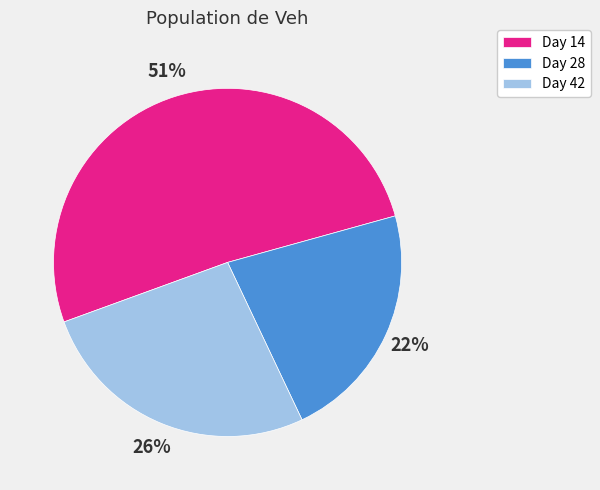

To the nearest percent, what portion does Day 28 represent?

22%